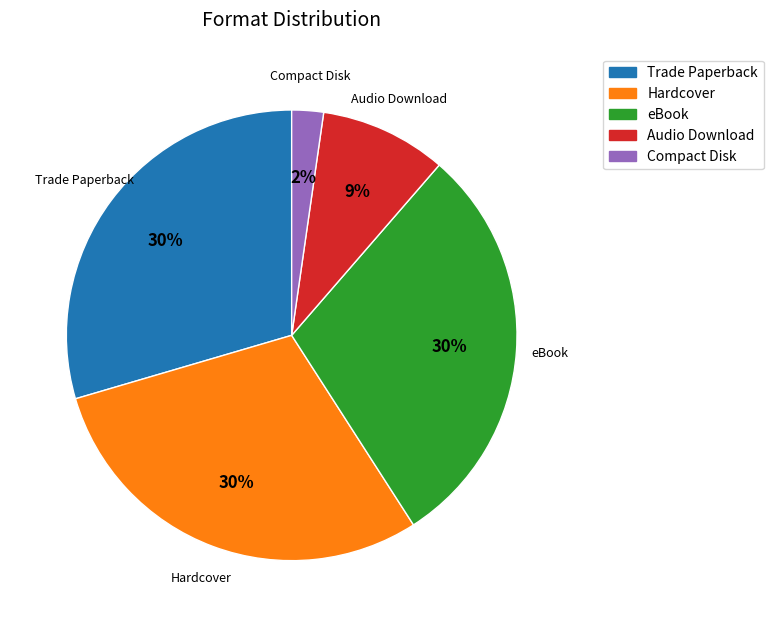

Approximately how many times larger is the value at eBook compared to Hardcover?

1.0